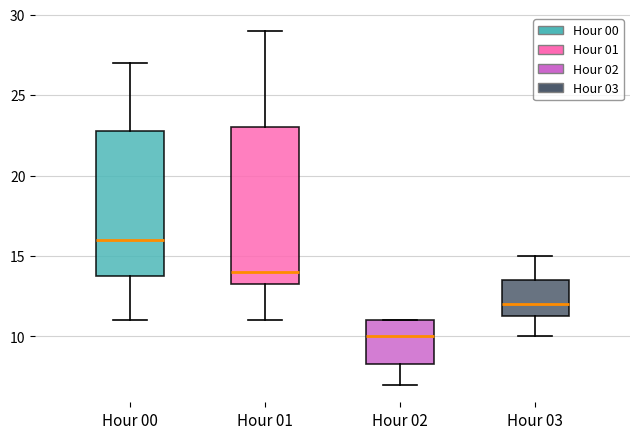

Where is the upper edge of the box for Hour 02 on the y-axis? The values are not printed on the chart, so give them approximately, as read against the axis.

11.0